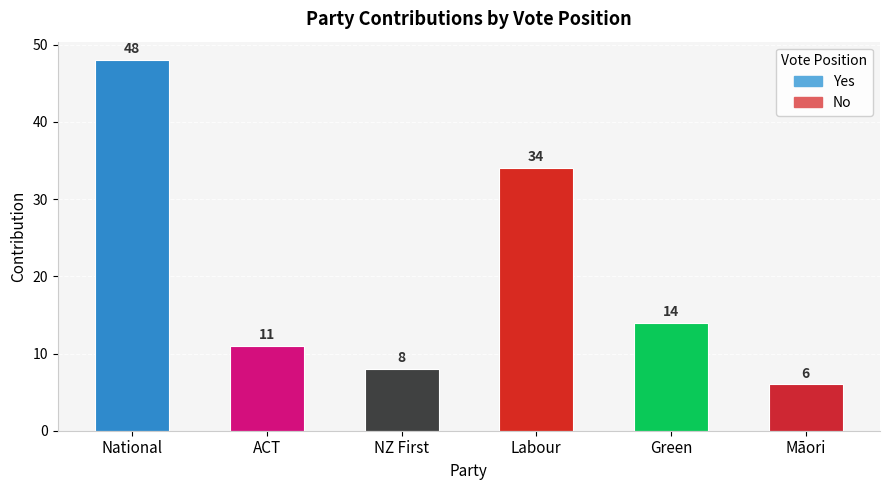

Rank the series by their maximum value, from highest to lowest.

Yes, No